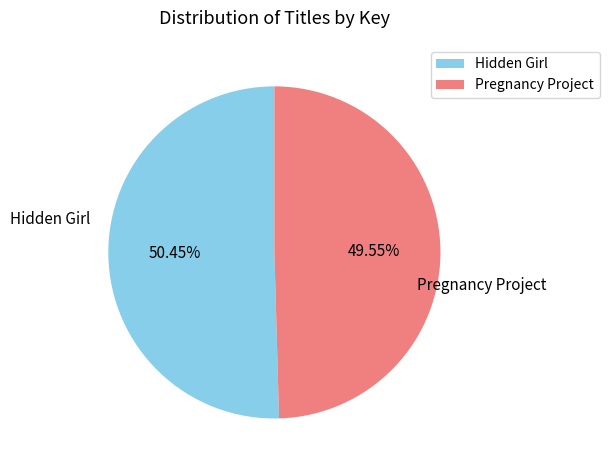

Combined, what portion of the pie is Pregnancy Project and Hidden Girl?

100.0%